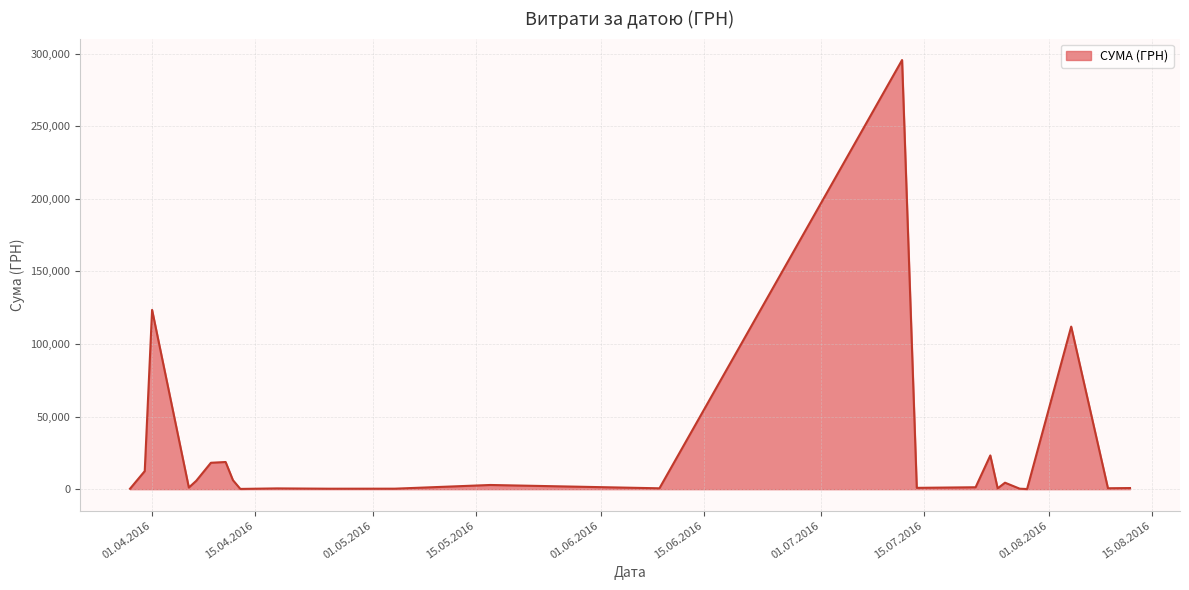

What is the minimum value shown in the chart?

97.8